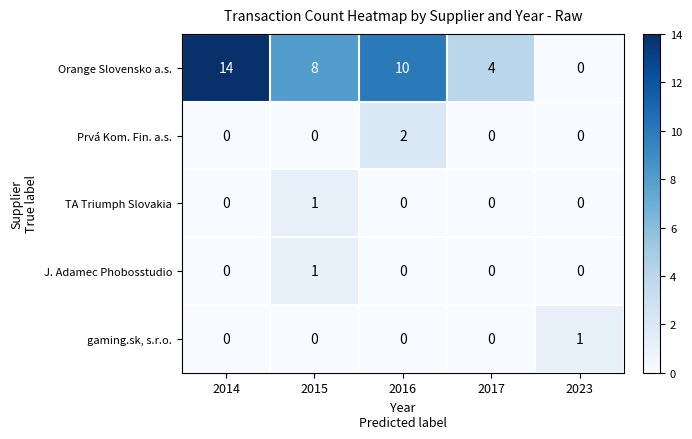

Which series has the largest total across all categories?

Orange Slovensko a.s.